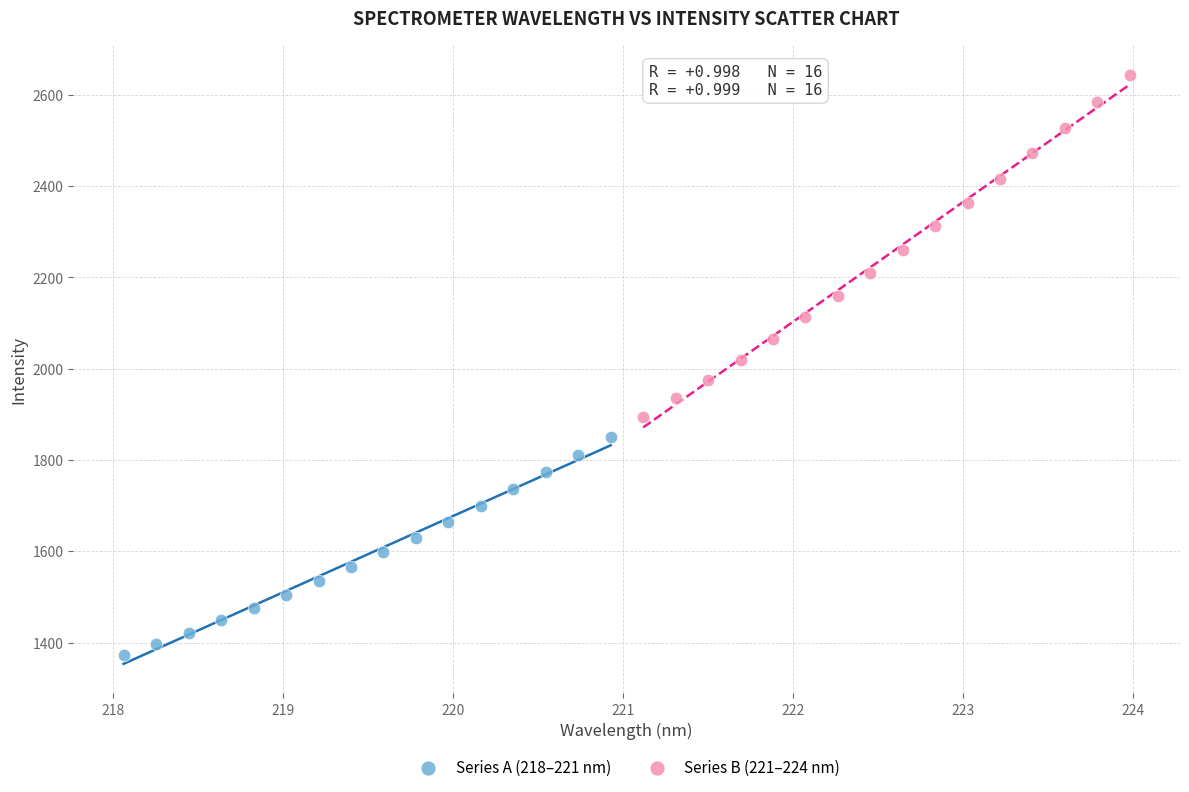

Which series has the largest Y range (max minus min)?

Series B (221–224 nm)